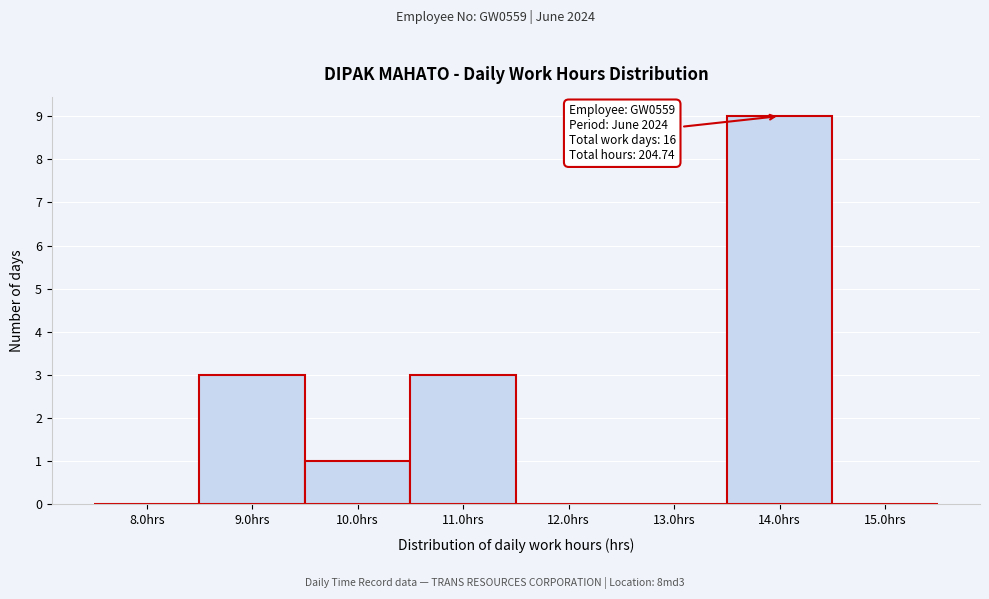

Reading left to right, list all the values displayed in this chart.

8.0hrs=0	9.0hrs=3	10.0hrs=1	11.0hrs=3	12.0hrs=0	13.0hrs=0	14.0hrs=9	15.0hrs=0